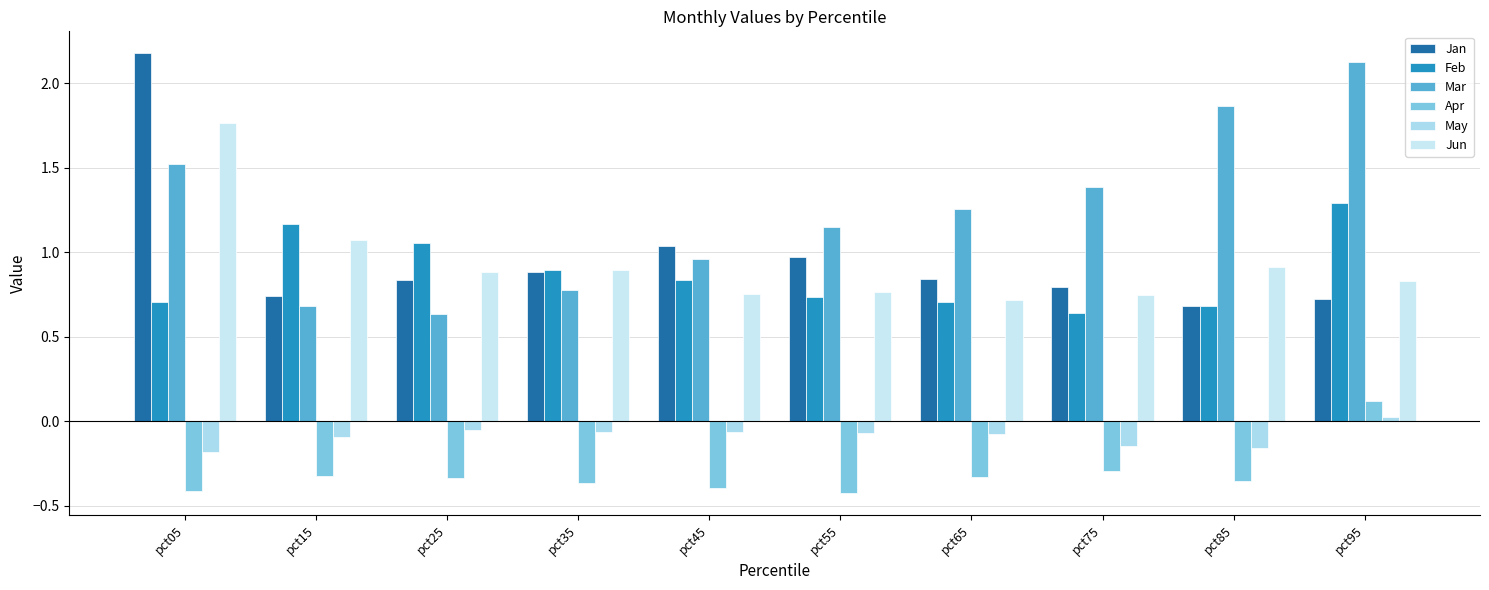

What is the maximum value for Apr?

0.1